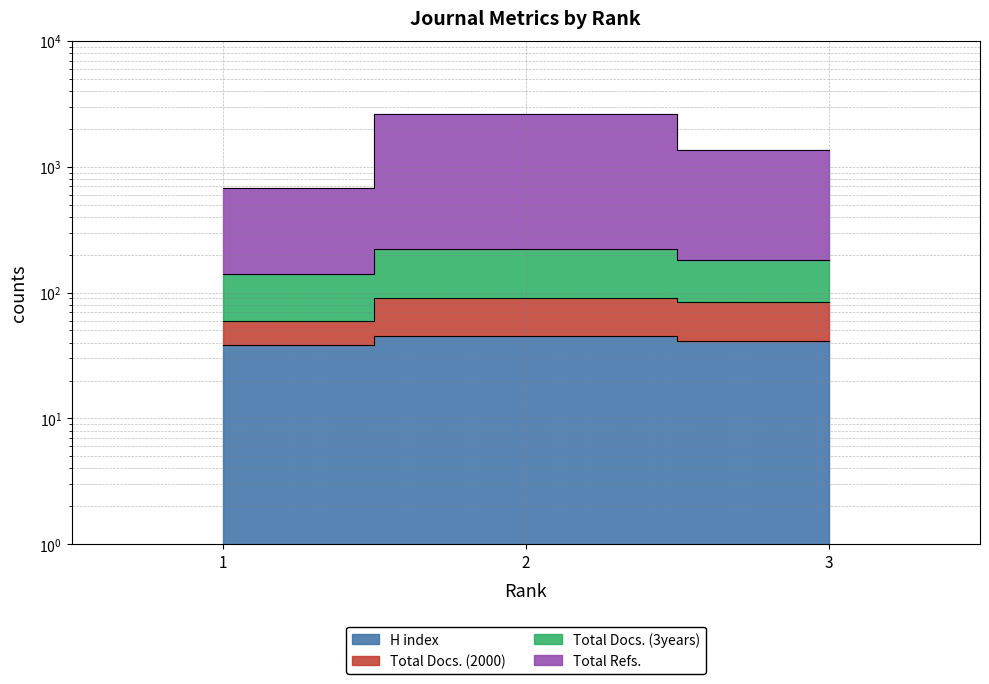

The value of Total Refs. at 3 is 183. True or false?

True